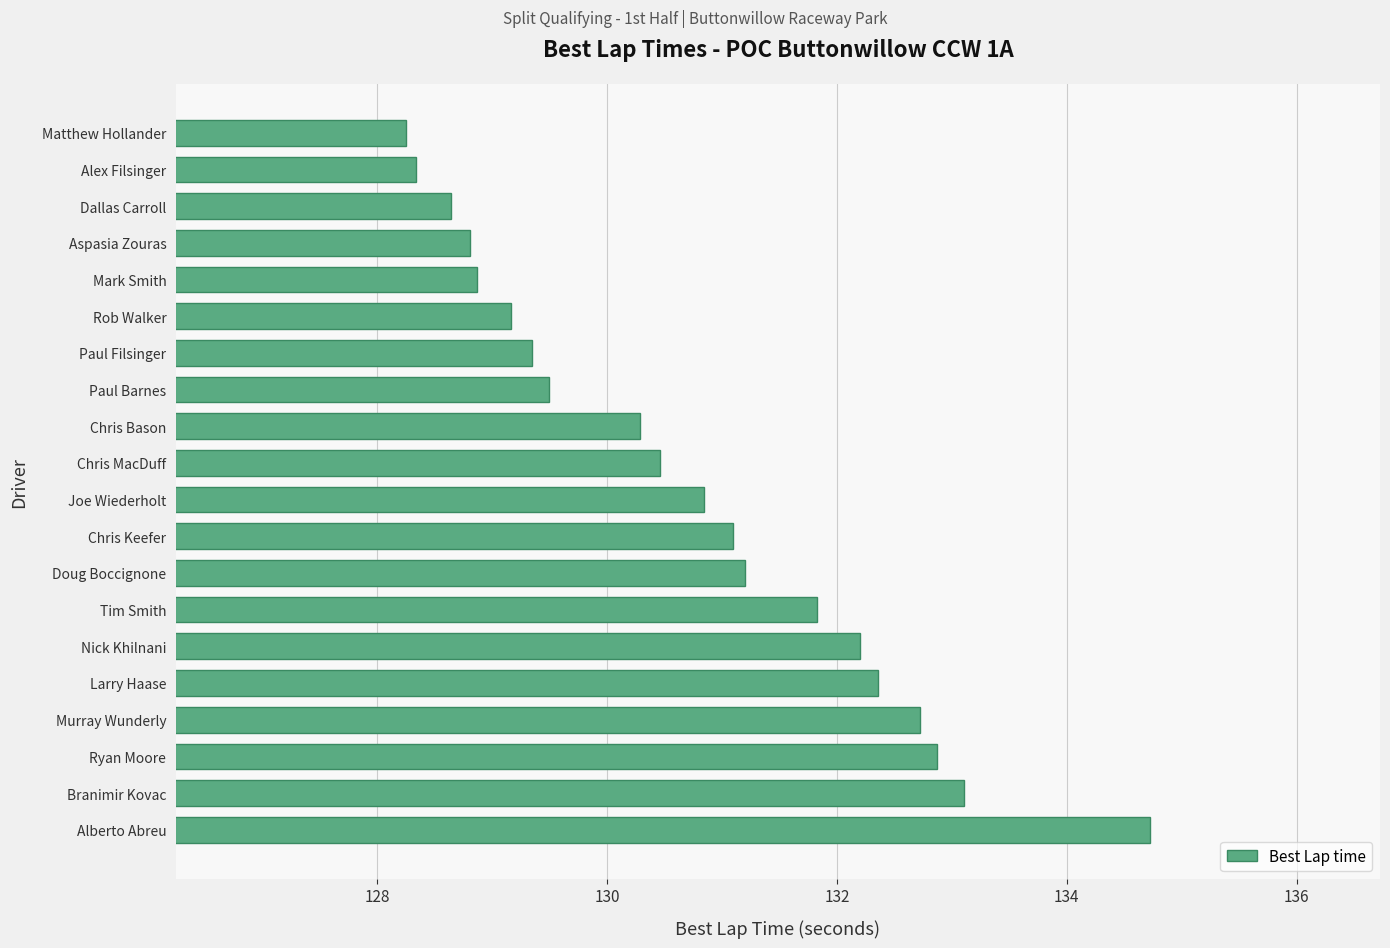

What is the difference between the maximum and second lowest values?

6.4